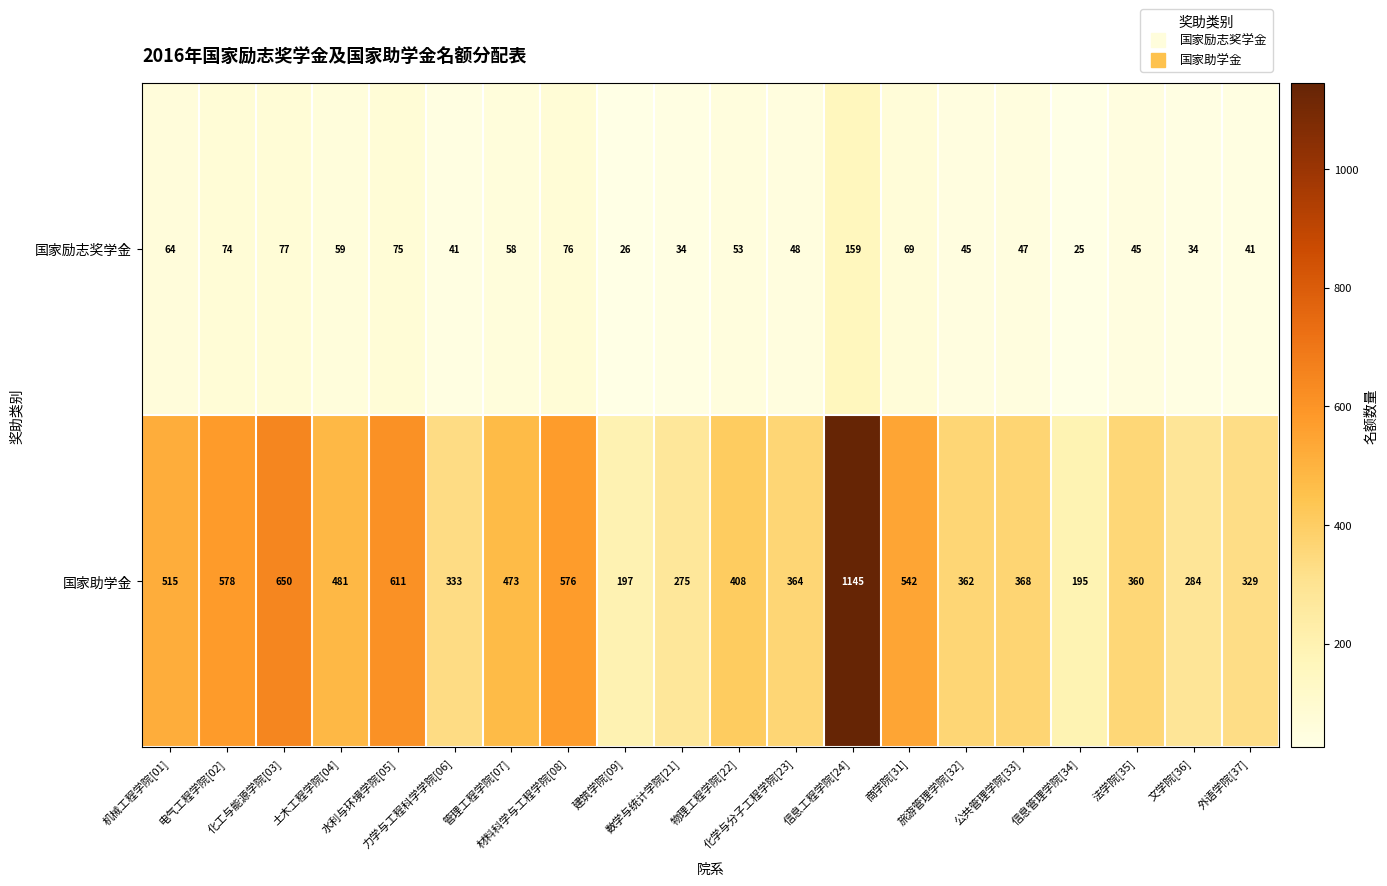

Which series has the largest total across all categories?

国家助学金